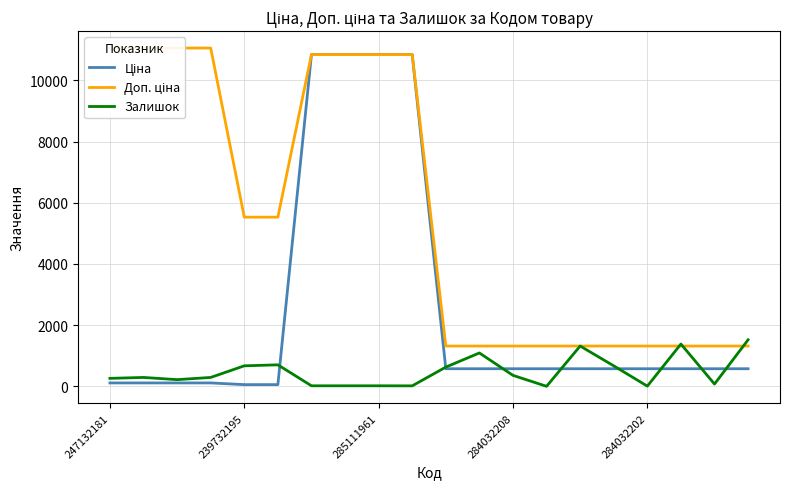

What is the total value across all series at 13?

1891.2